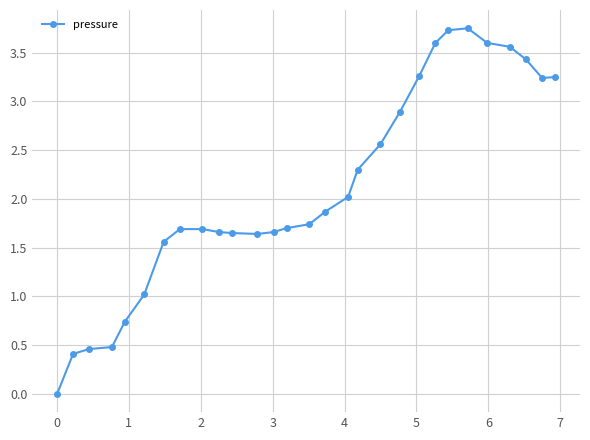

What is the sum of all values?

61.2